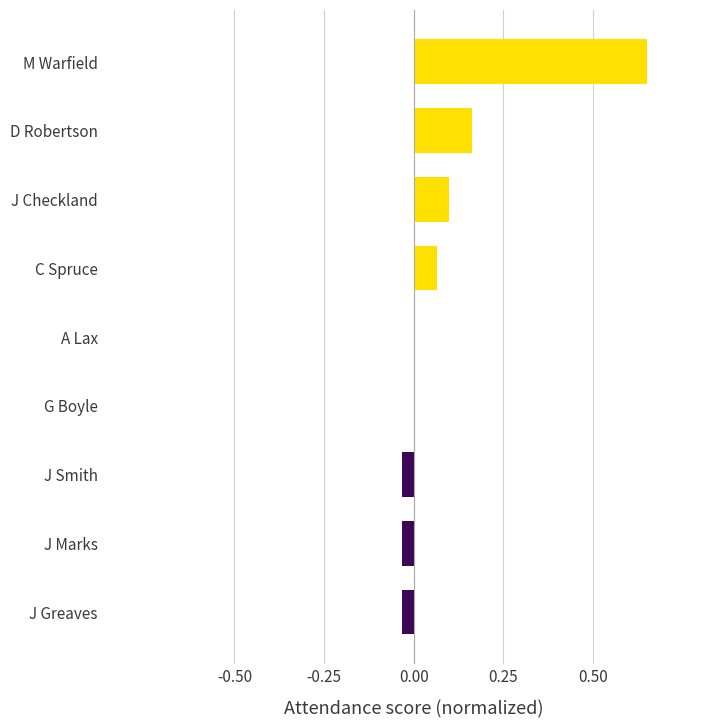

At which category does the chart reach its peak across all series?

M Warfield